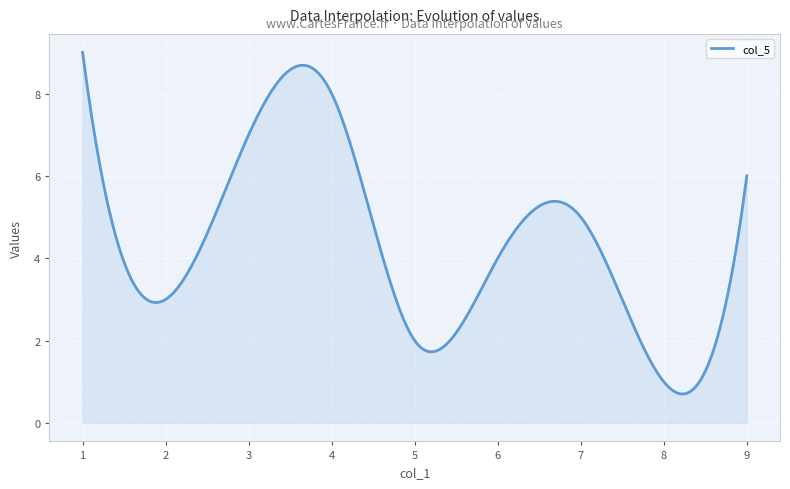

What is the greatest value displayed?

9.0